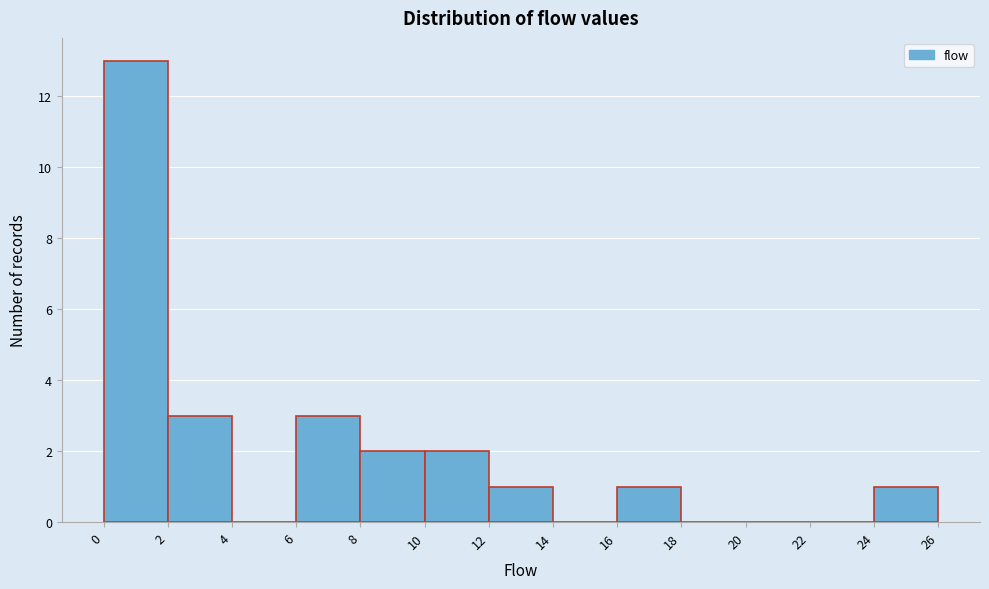

Over which range of the x-axis is the bar tallest?

0 to 2